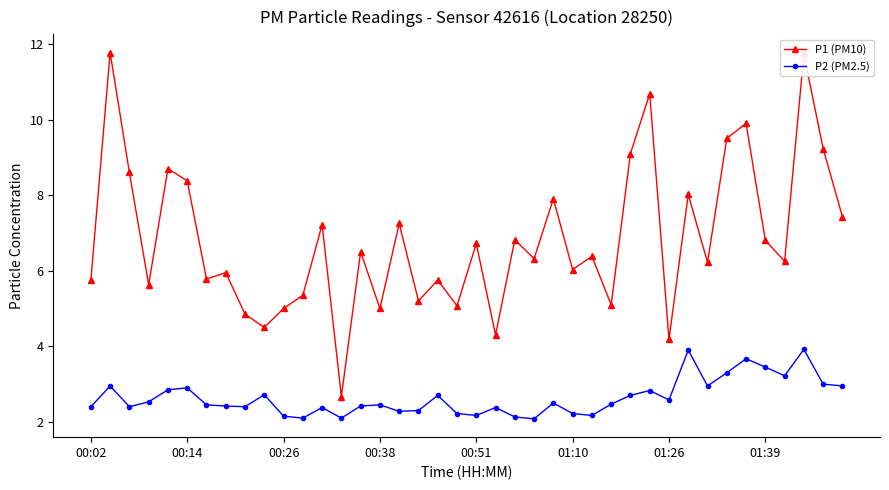

List the series in order of their peak value, highest first.

P1 (PM10), P2 (PM2.5)